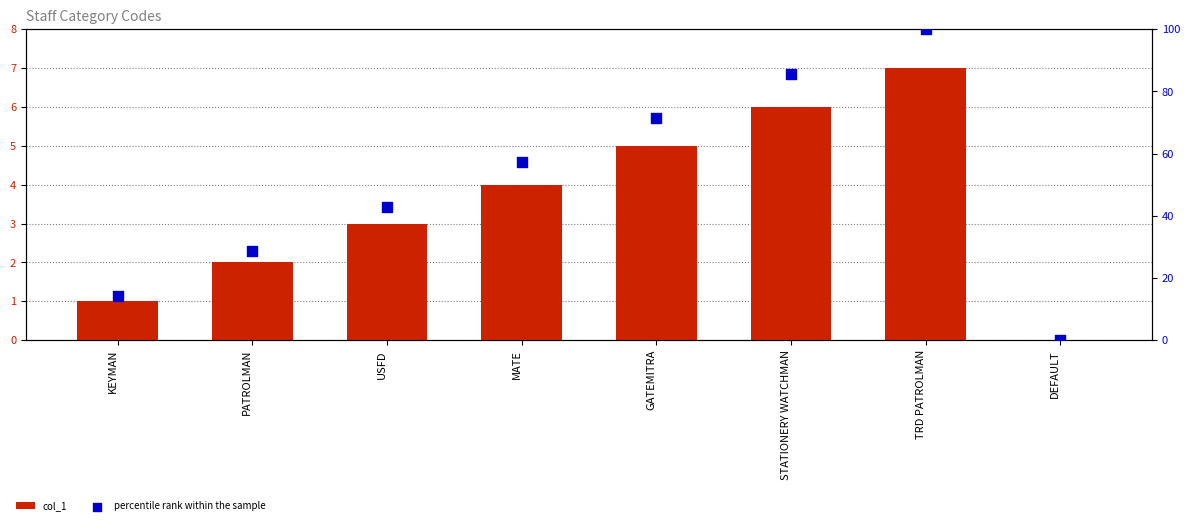

Which series contains the highest Y value?

percentile rank within the sample